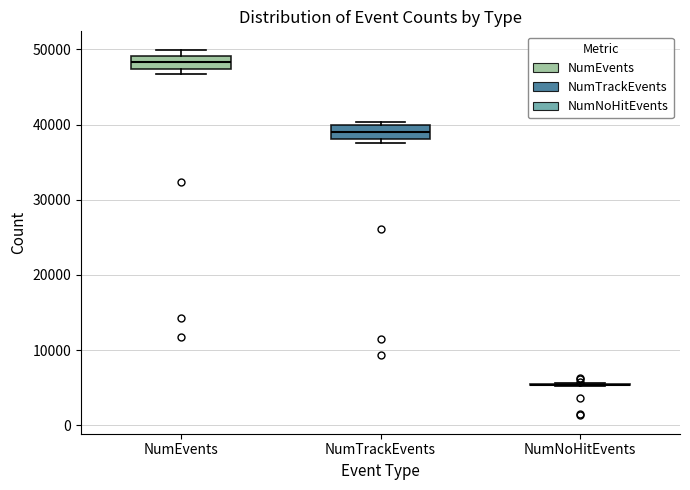

Reading left to right, transcribe this box plot: for each box, give where its median line is, the range the box spans, and where its two whiskers end, as read against the y-axis. The values are not printed on the chart, so give them approximately, as read against the axis.

NumEvents: median 48000, box 47000 to 49000, whiskers 47000 (just below the box's lower edge) to 50000
NumTrackEvents: median 39000, box 38000 to 40000, whiskers 38000 (just below the box's lower edge) to 40000 (just above the box's upper edge)
NumNoHitEvents: box collapsed to a line at 5000, whiskers 5000 to 6000